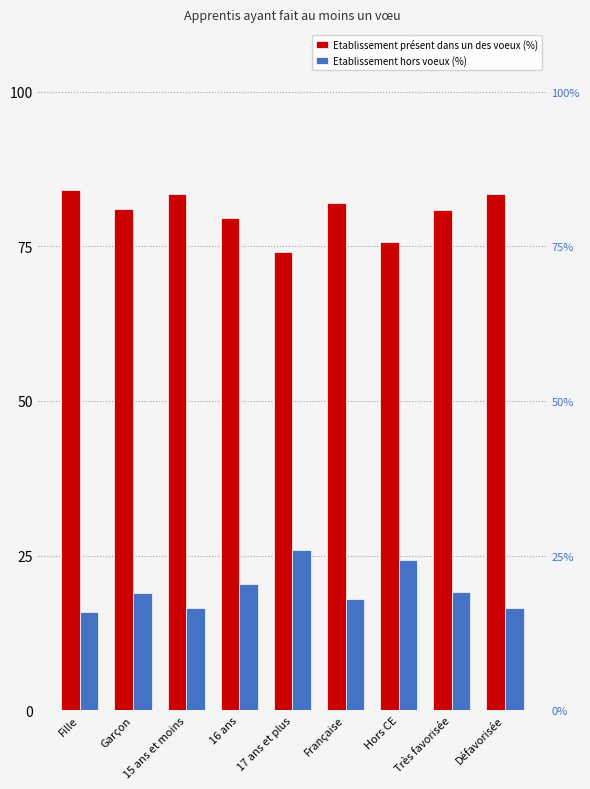

How many distinct data groups are displayed?

2